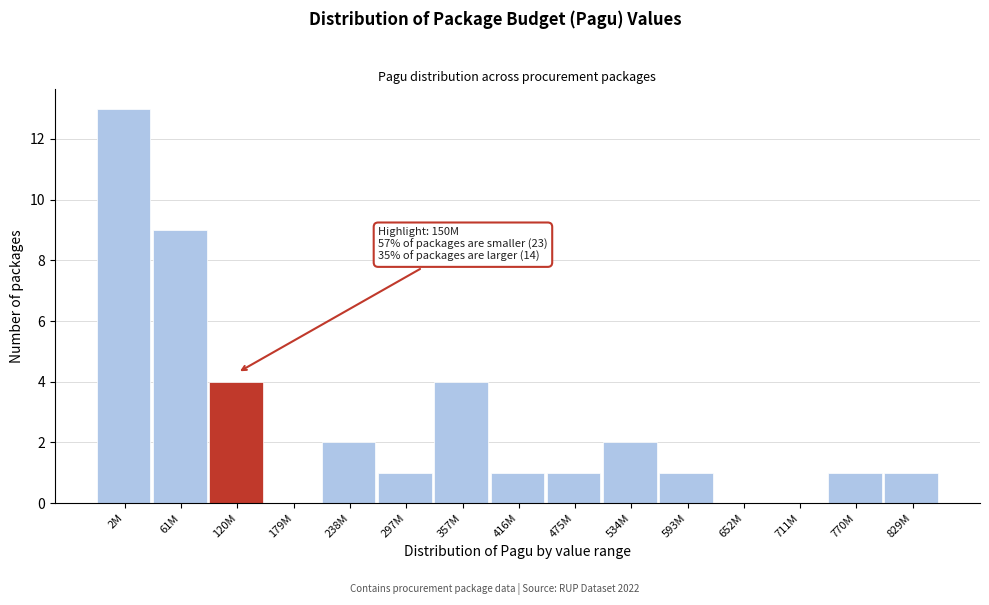

Reading right to left, list all the values displayed in this chart.

829M=1	770M=1	711M=0	652M=0	593M=1	534M=2	475M=1	416M=1	357M=4	297M=1	238M=2	179M=0	120M=4	61M=9	2M=13